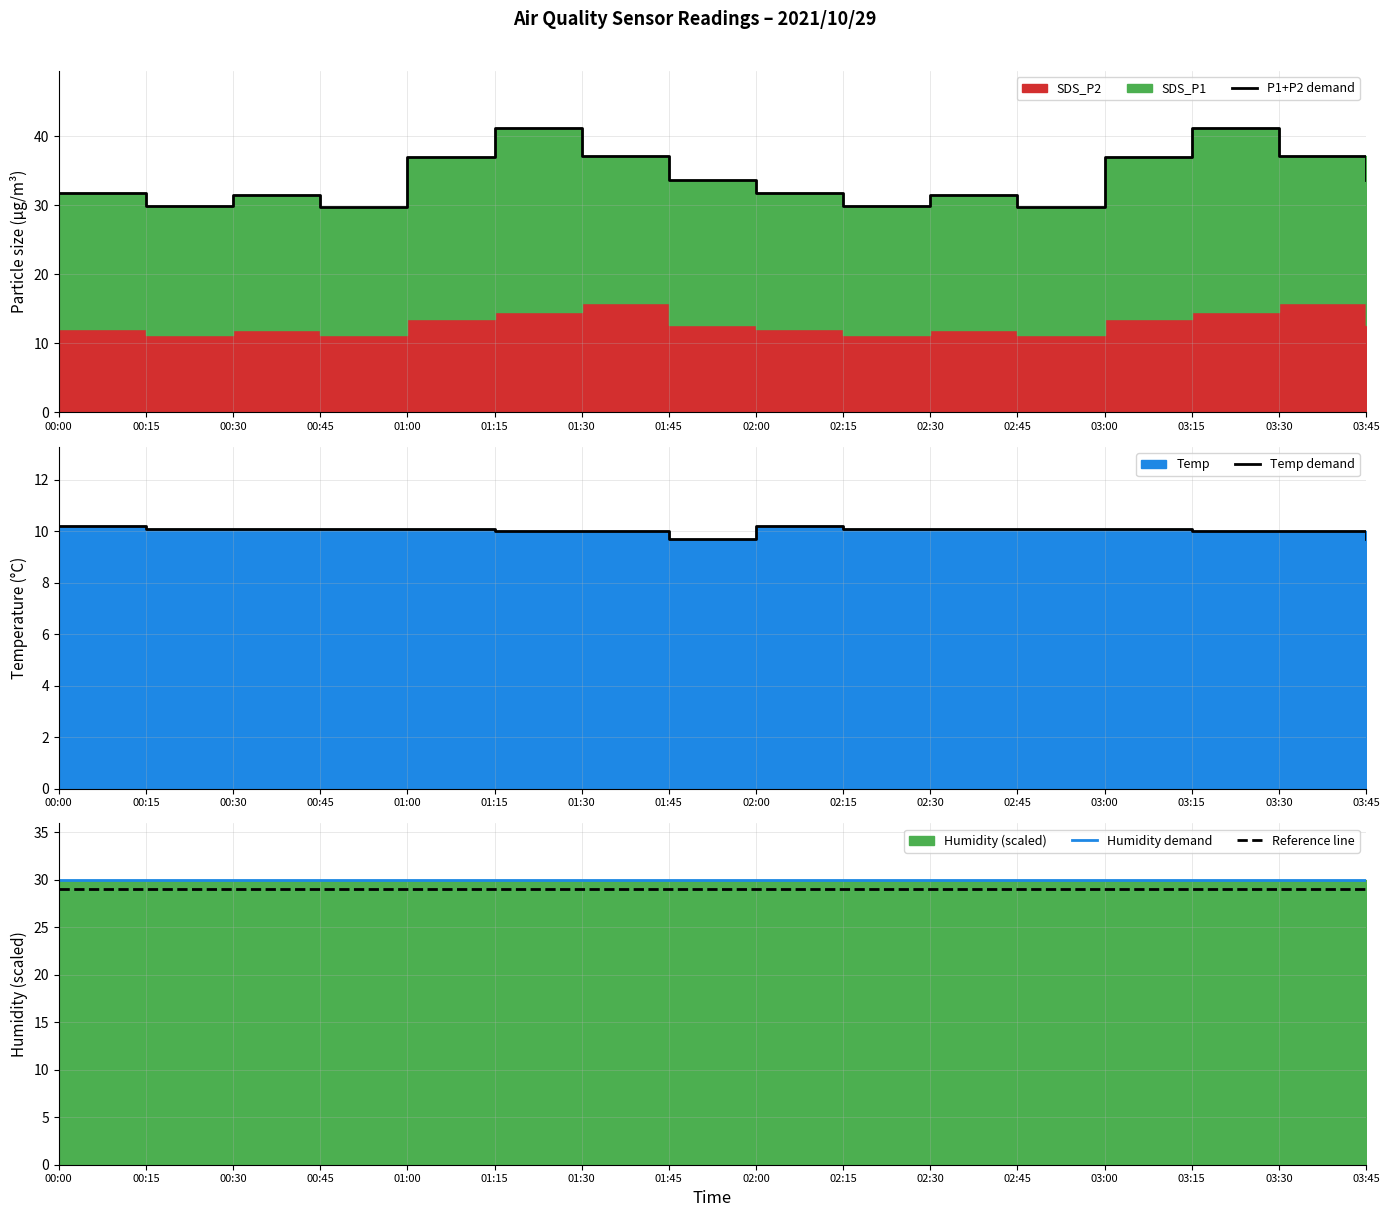

Between 00:15 and 02:15, which series saw the biggest shift?

P1+P2 demand